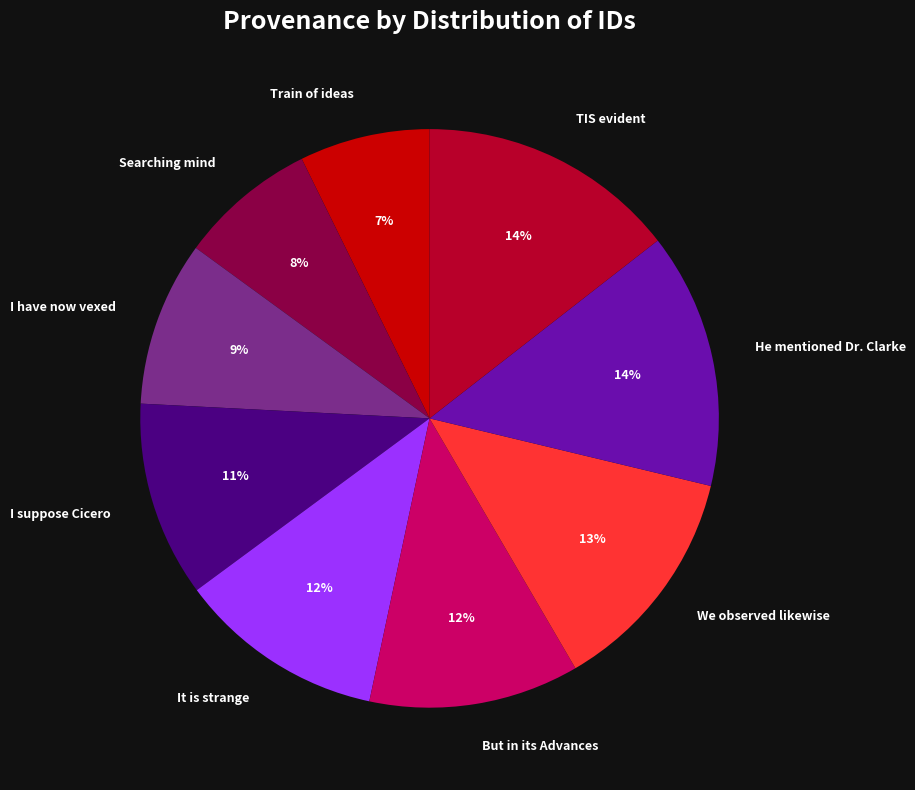

To the nearest percent, what is the combined percentage of He mentioned Dr. Clarke and We observed likewise?

27%